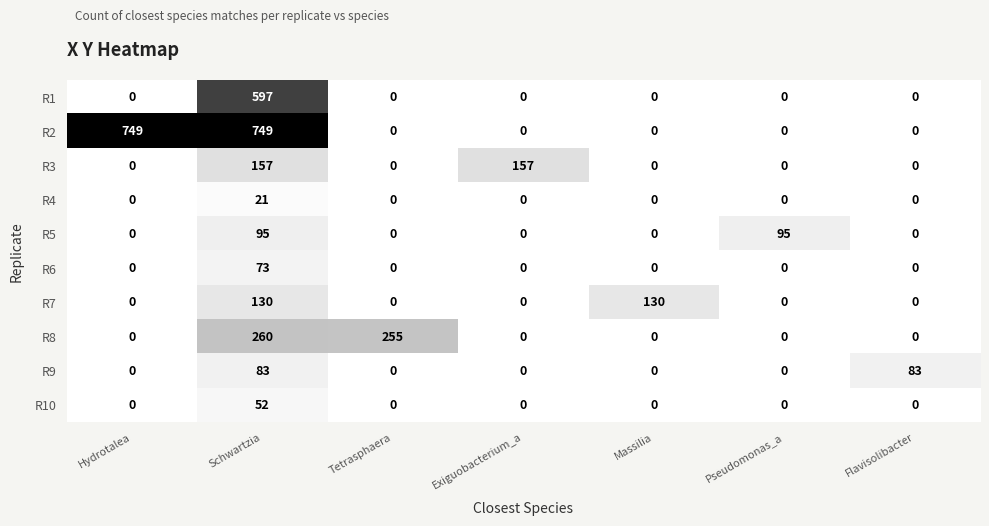

Which category has the highest value in the R1 series?

Schwartzia